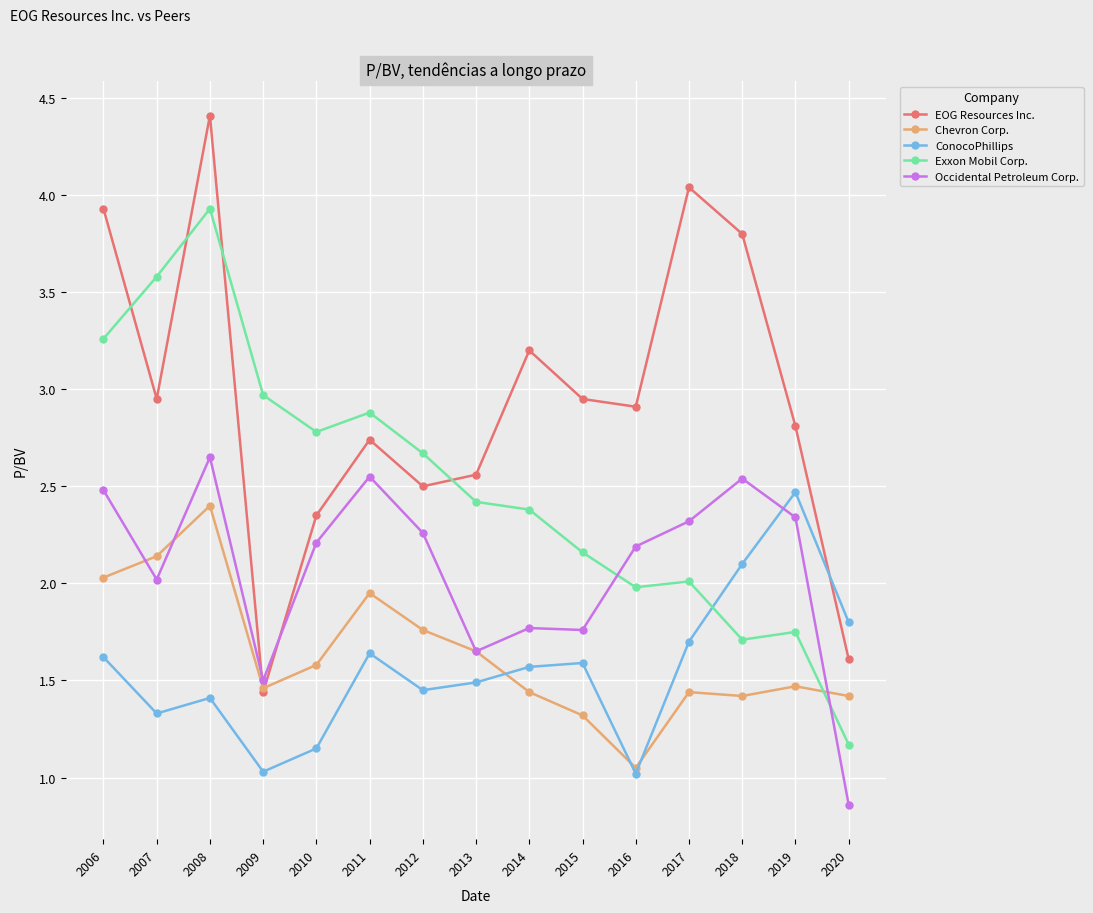

Between 2010 and 2011, which series saw the biggest shift?

ConocoPhillips